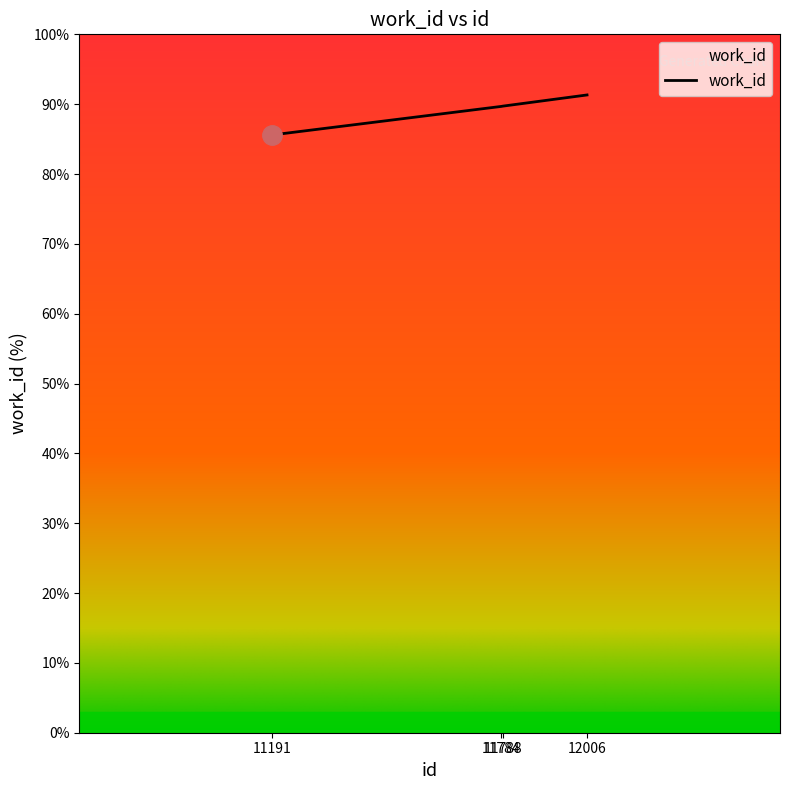

True or false: the data has more than 2 interior local peaks.

False